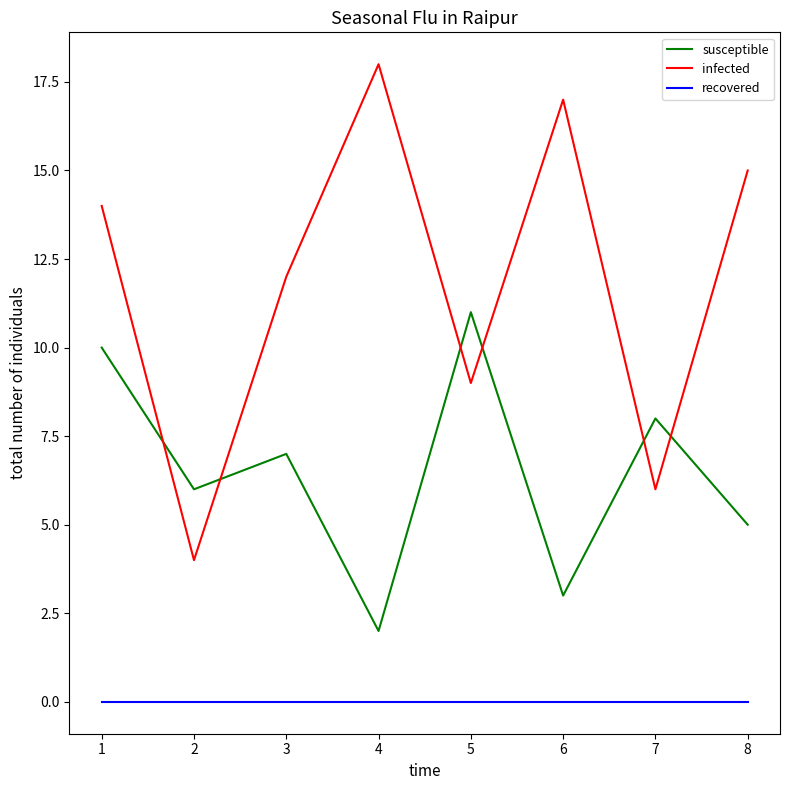

Does the chart display data point markers on the line(s)?

No